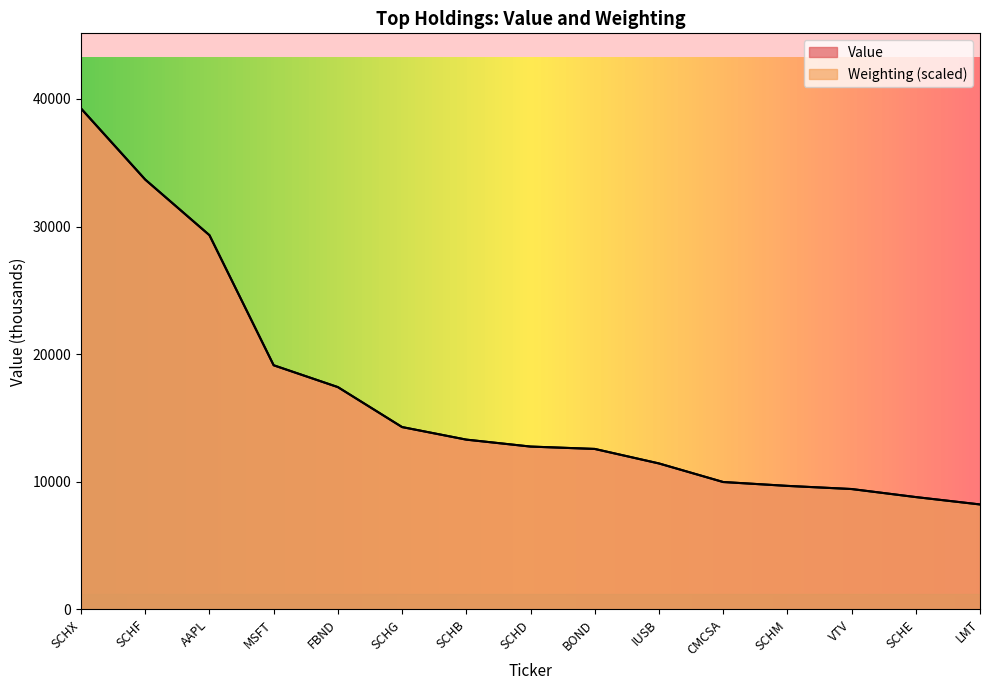

Reading right to left, list all the values displayed in this chart.

Value: 8226.0	8804.0	9434.0	9681.0	9984.0	11440.0	12574.0	12762.0	13305.0	14289.0	17419.0	19129.0	29320.0	33677.0	39249.0
Weighting: 8226.5	8804.7	9434.4	9680.6	9984.0	11438.1	12577.3	12760.5	13304.4	14289.0	17420.5	19132.2	29322.3	33678.8	39249.0